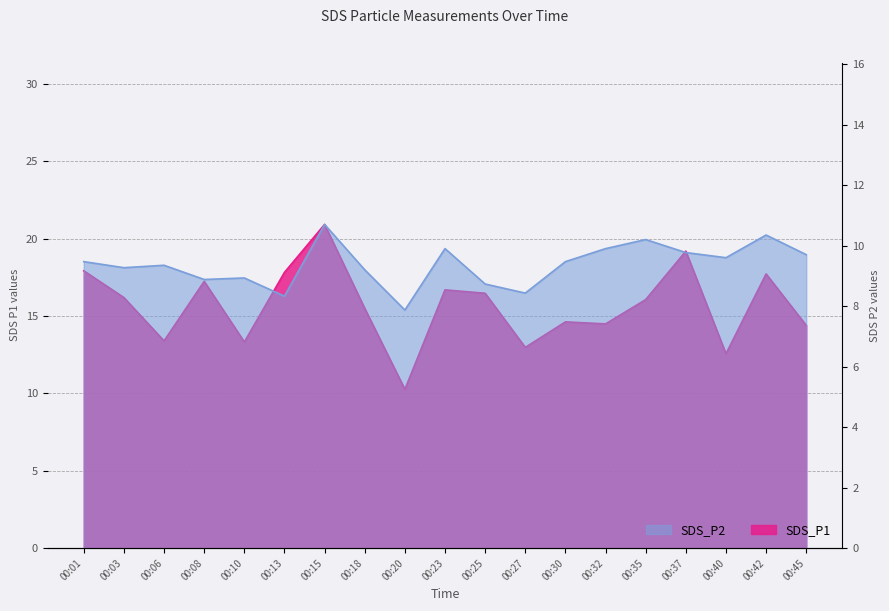

Between 00:25 and 00:13, which is larger?

00:13